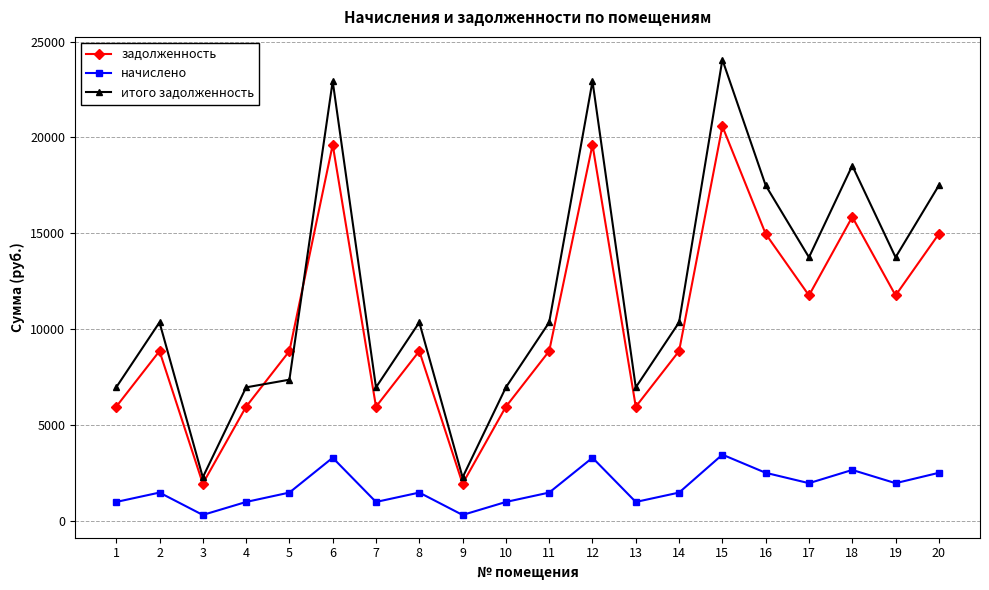

What is the difference between the highest and lowest values at 14?

8870.4